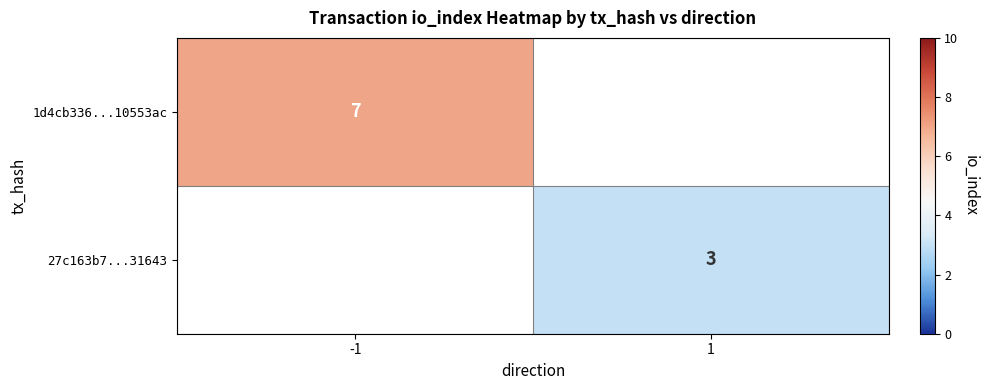

Which has a higher value, 1 or -1?

-1